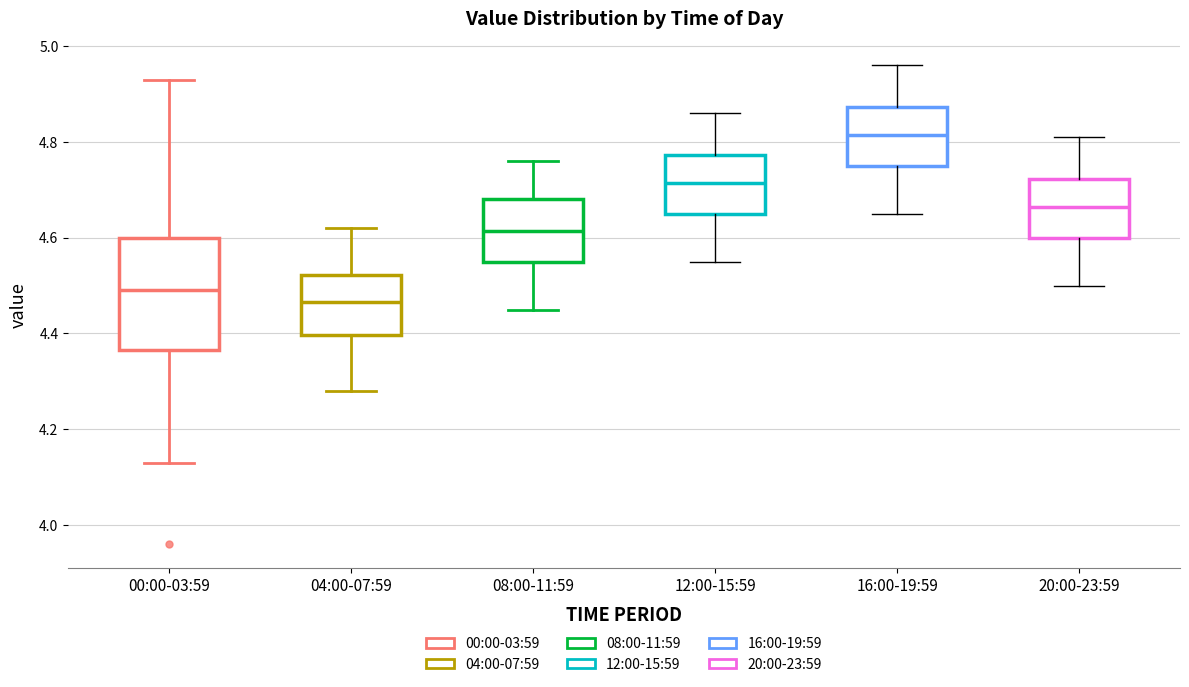

Reading left to right, read every box against the y-axis: the position of its median line, the range the box covers, and the ends of its whiskers. The values are not printed on the chart, so give them approximately, as read against the axis.

00:00-03:59: median 4.50, box 4.36 to 4.60, whiskers 4.14 to 4.94
04:00-07:59: median 4.46, box 4.40 to 4.52, whiskers 4.28 to 4.62
08:00-11:59: median 4.62, box 4.56 to 4.68, whiskers 4.46 to 4.76
12:00-15:59: median 4.72, box 4.66 to 4.78, whiskers 4.56 to 4.86
16:00-19:59: median 4.82, box 4.76 to 4.88, whiskers 4.66 to 4.96
20:00-23:59: median 4.66, box 4.60 to 4.72, whiskers 4.50 to 4.82